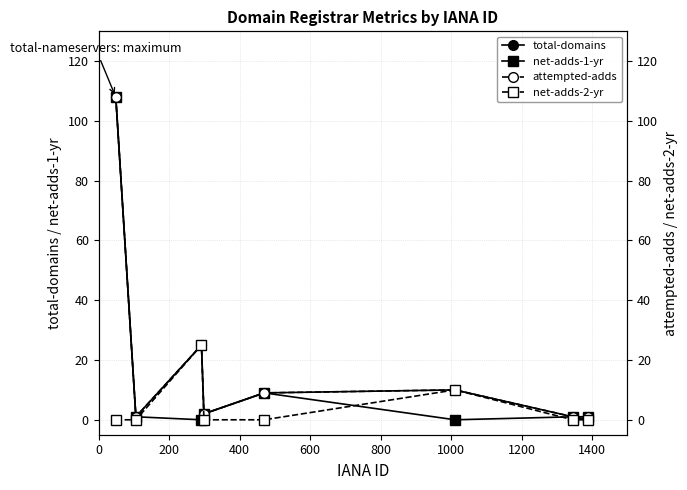

True or false: total-domains has more than 1 points higher than both neighbors.

True